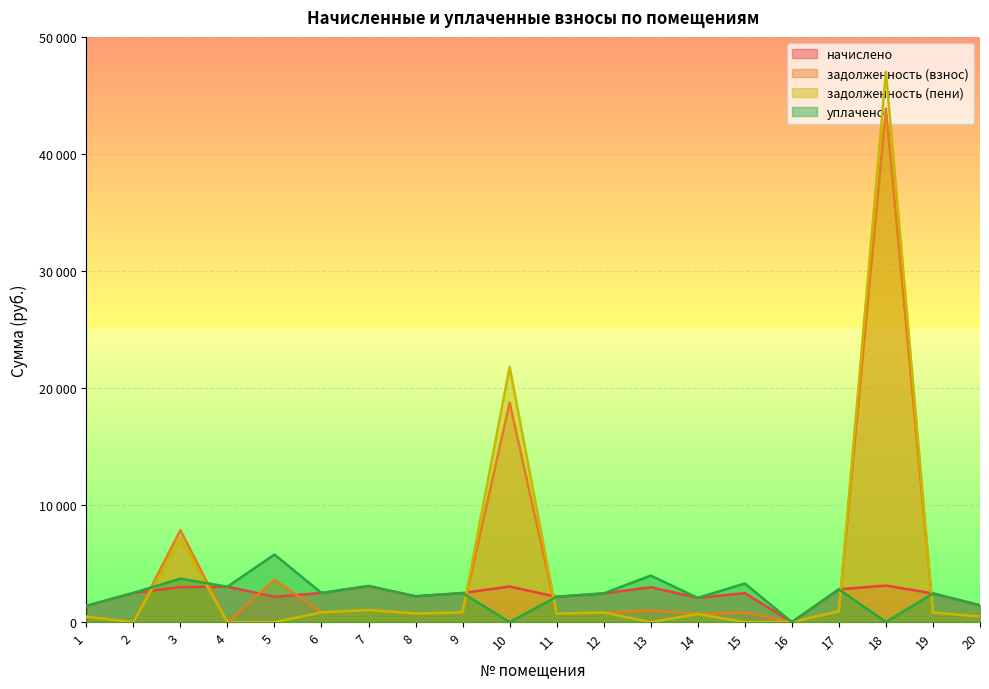

What is the difference between the second highest and minimum values in the начислено series?

3078.7